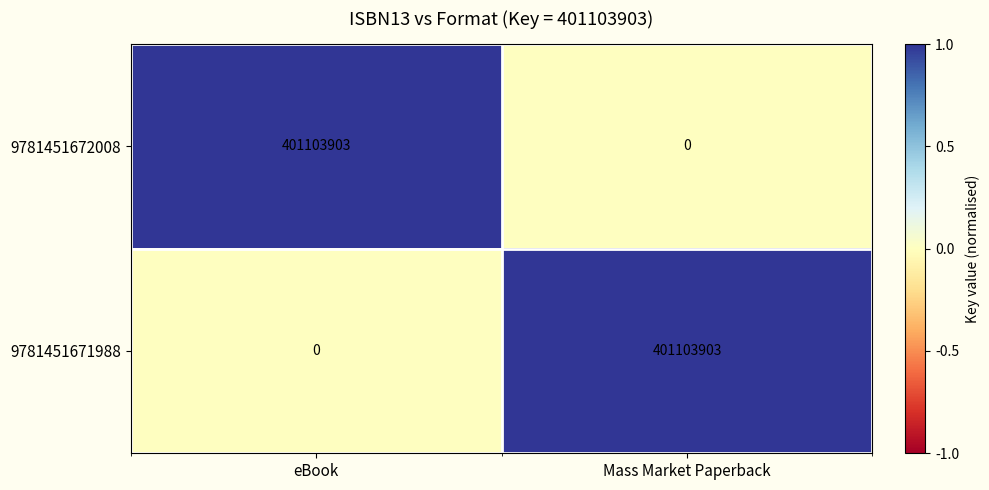

At Mass Market Paperback, list the series in order from largest to smallest.

9781451671988, 9781451672008